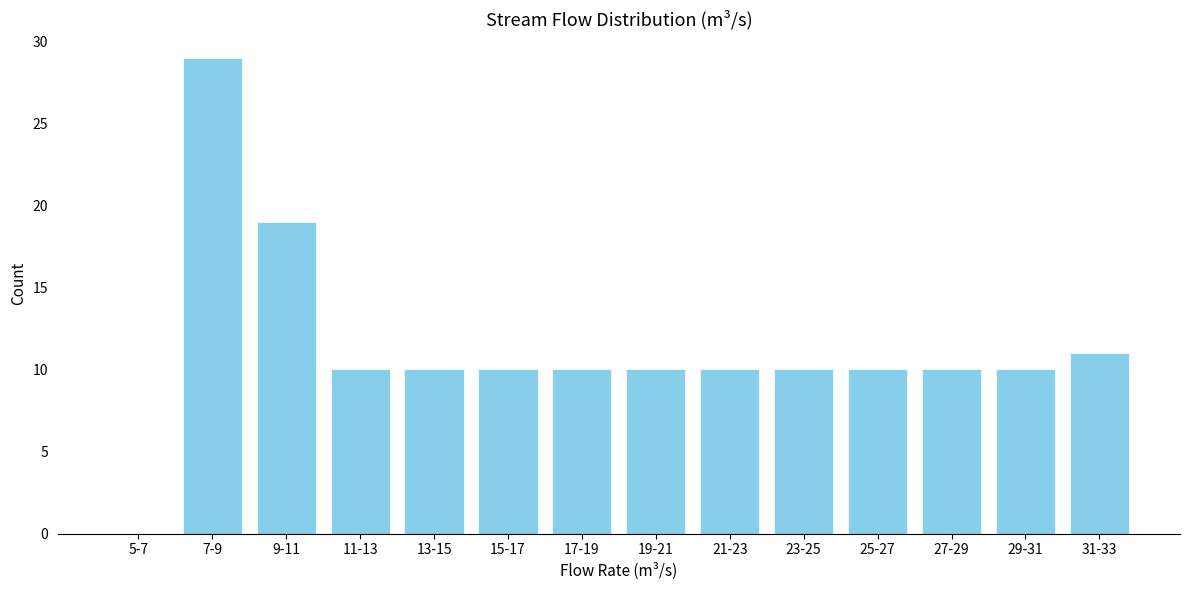

Reading right to left, extract all data points from this chart.

31-33=11	29-31=10	27-29=10	25-27=10	23-25=10	21-23=10	19-21=10	17-19=10	15-17=10	13-15=10	11-13=10	9-11=19	7-9=29	5-7=0